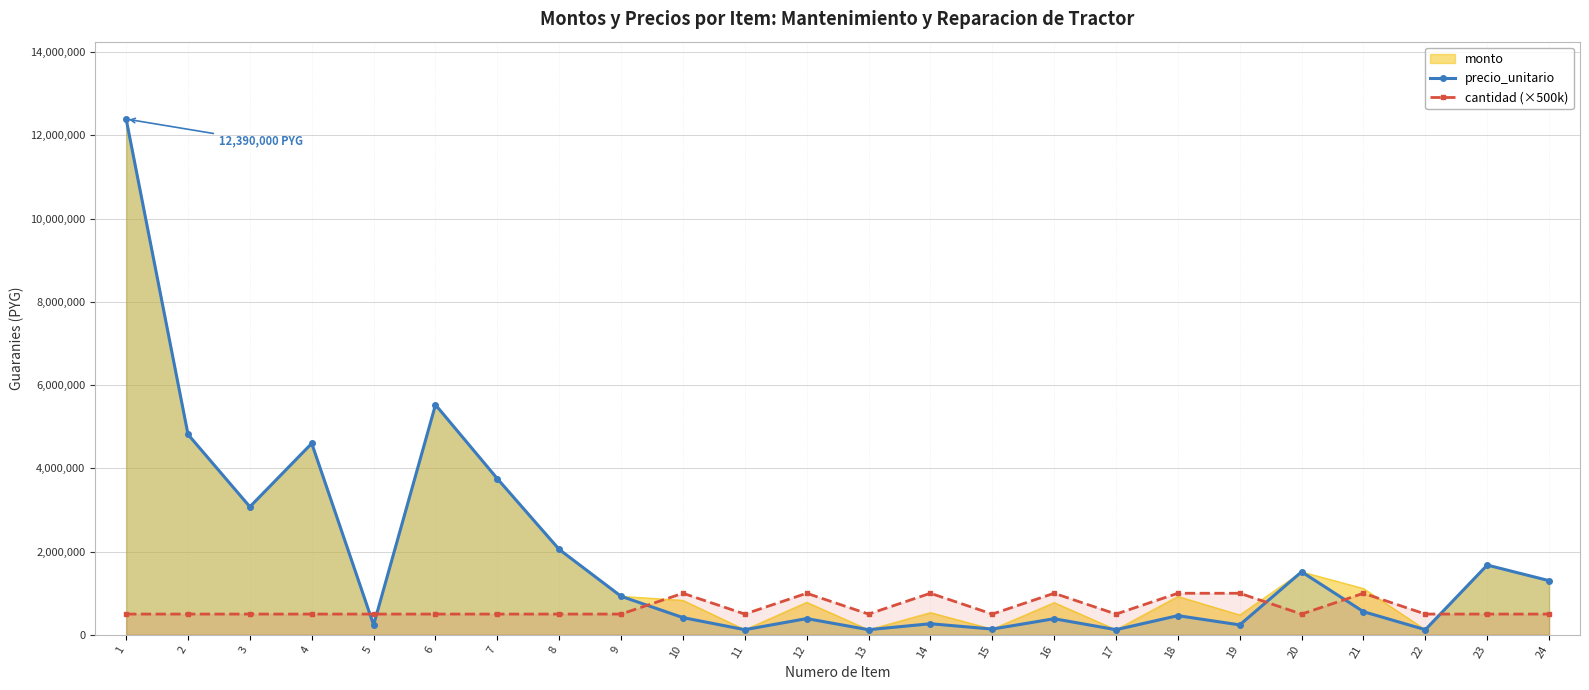

What is the difference between the highest and lowest values at 21?

557500